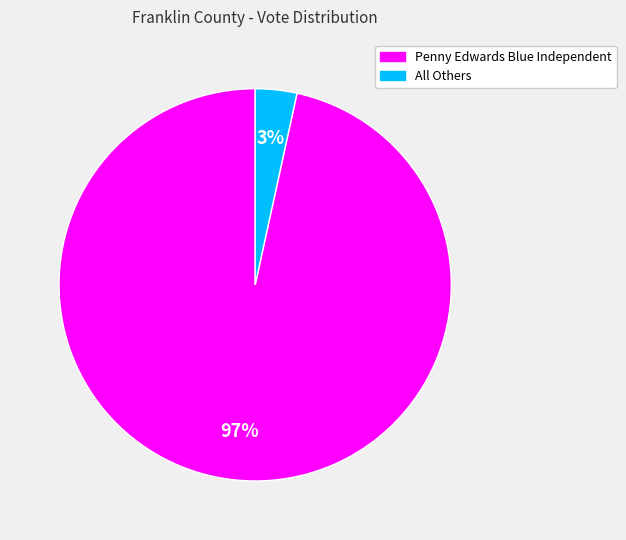

How many slices are in this pie chart?

2